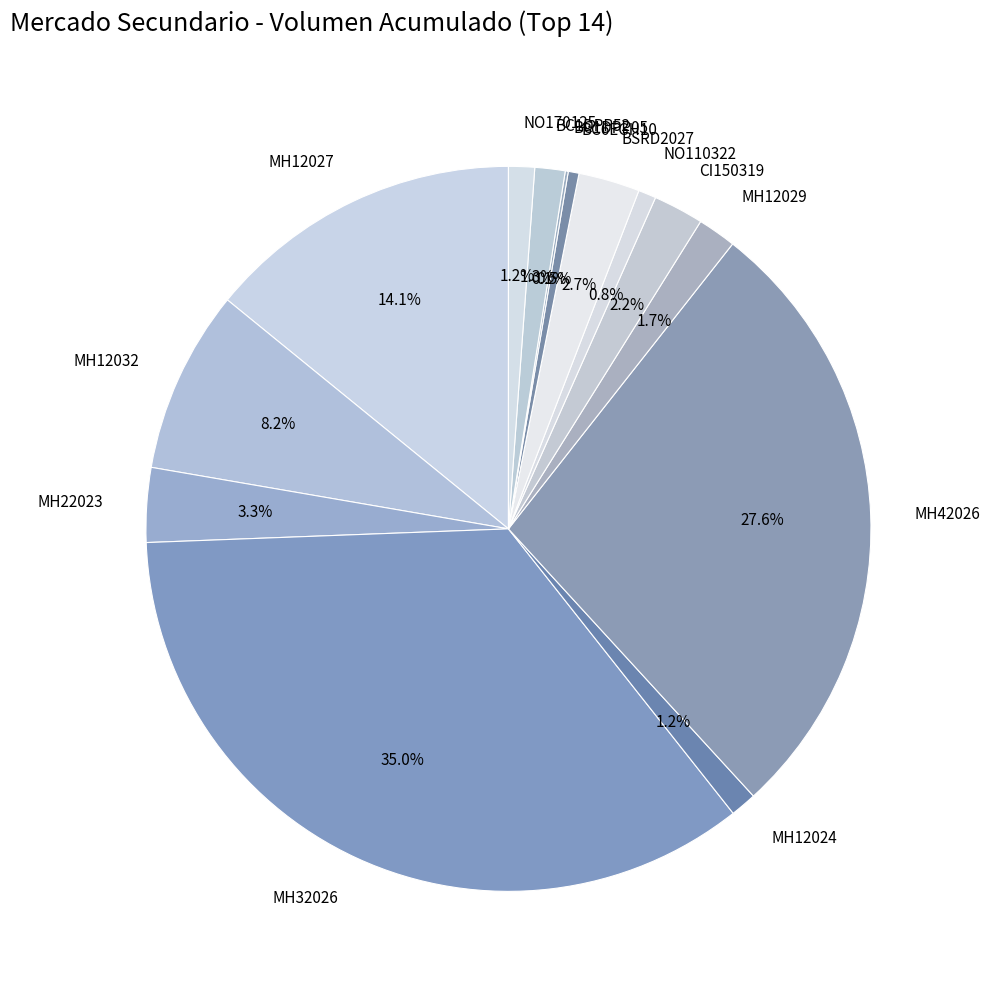

What percentage is the MH42026 slice, to the nearest percent?

28%